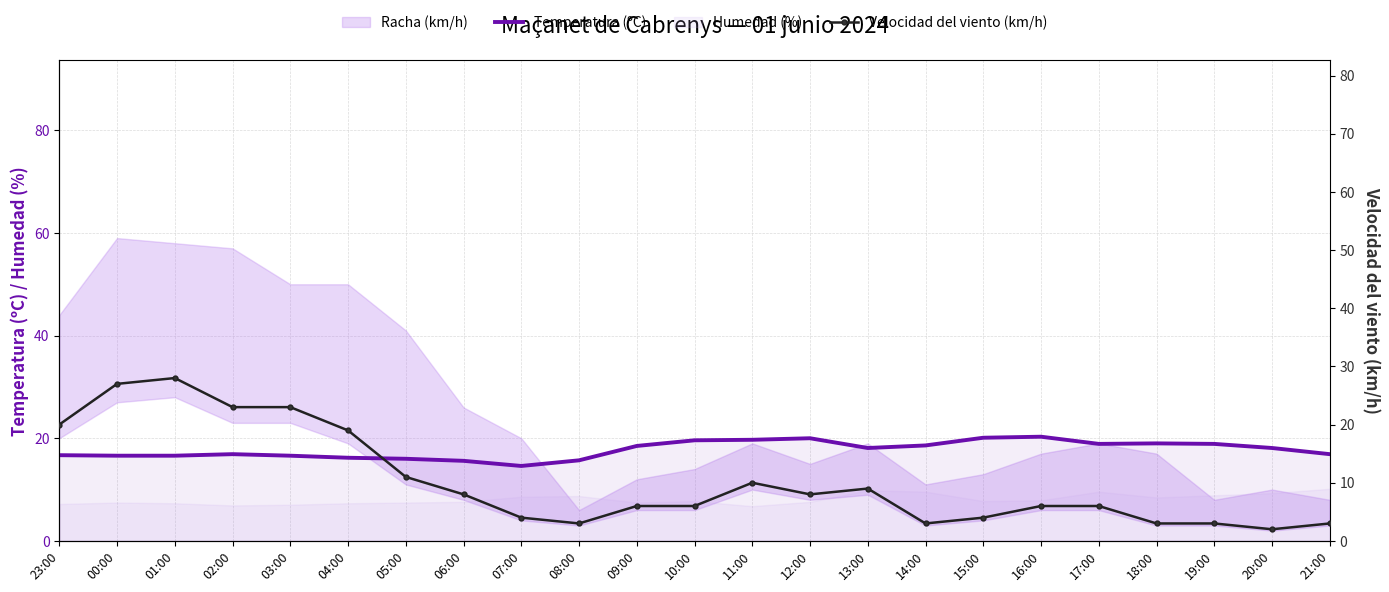

What is the total value across all series at 11:00?

29.7